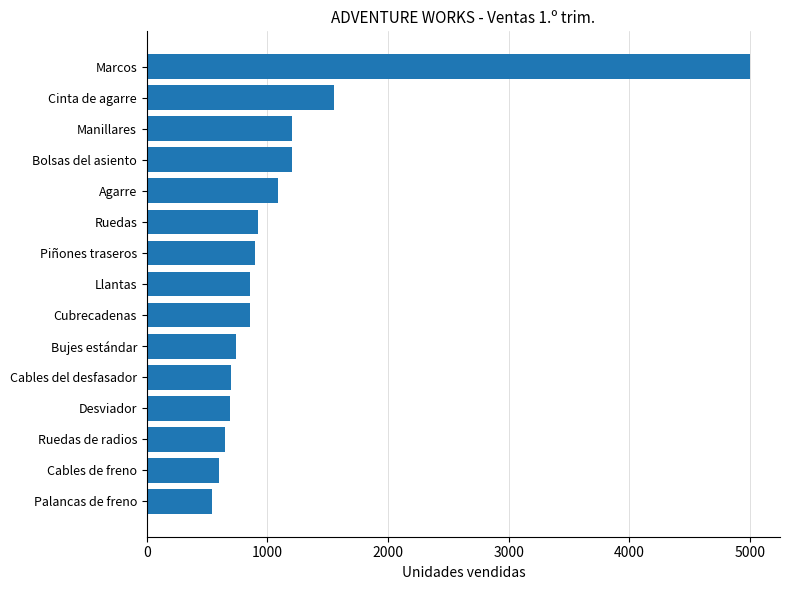

What is the greatest value displayed?

5000.0